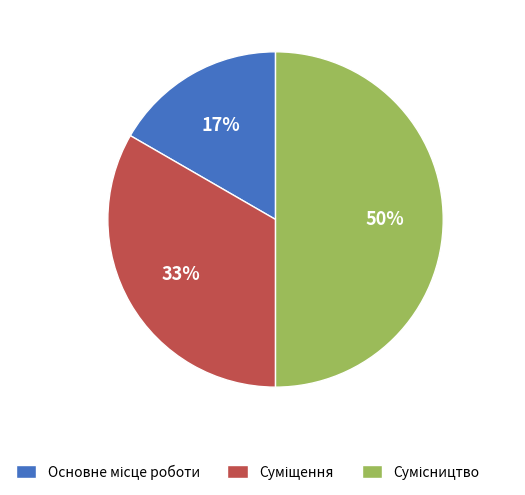

What is the change in value from Суміщення to Сумісництво?

+1